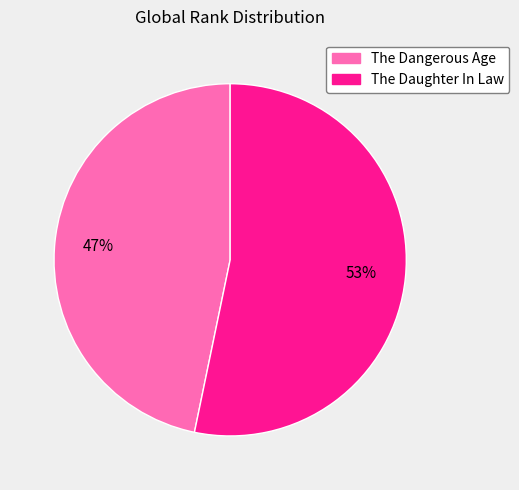

To the nearest percent, what percentage of the pie is The Daughter In Law?

53%